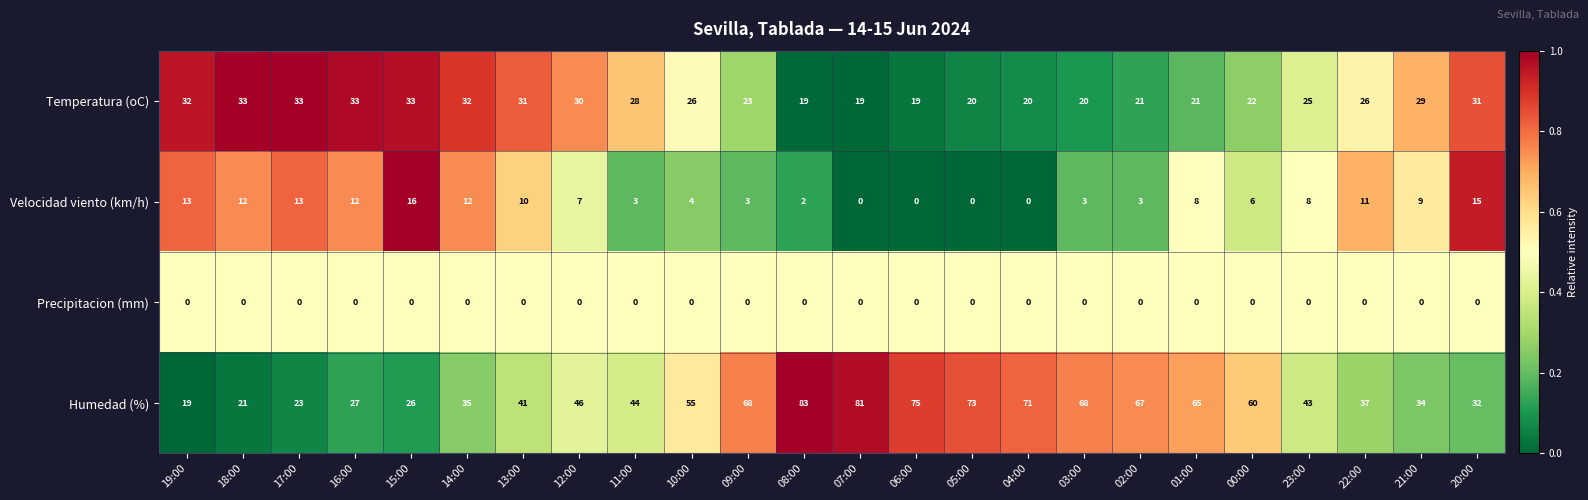

What is the maximum value shown in the chart?

83